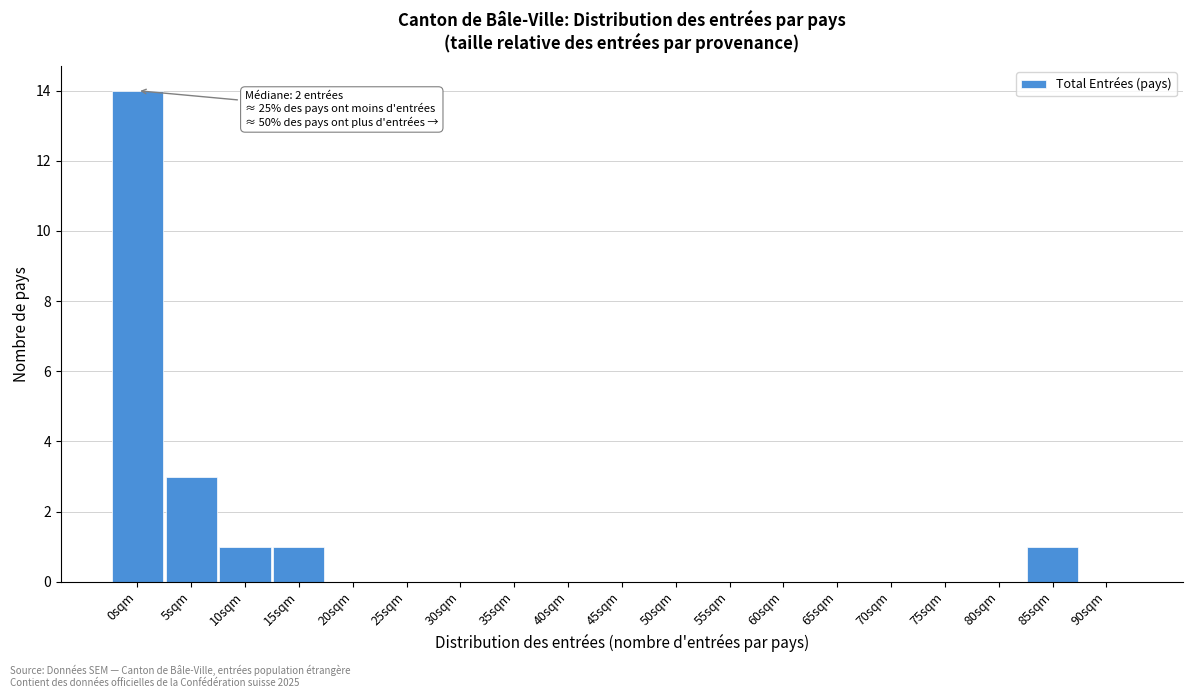

Reading left to right, what are all the values shown in this chart?

0sqm=14	5sqm=3	10sqm=1	15sqm=1	20sqm=0	25sqm=0	30sqm=0	35sqm=0	40sqm=0	45sqm=0	50sqm=0	55sqm=0	60sqm=0	65sqm=0	70sqm=0	75sqm=0	80sqm=0	85sqm=1	90sqm=0